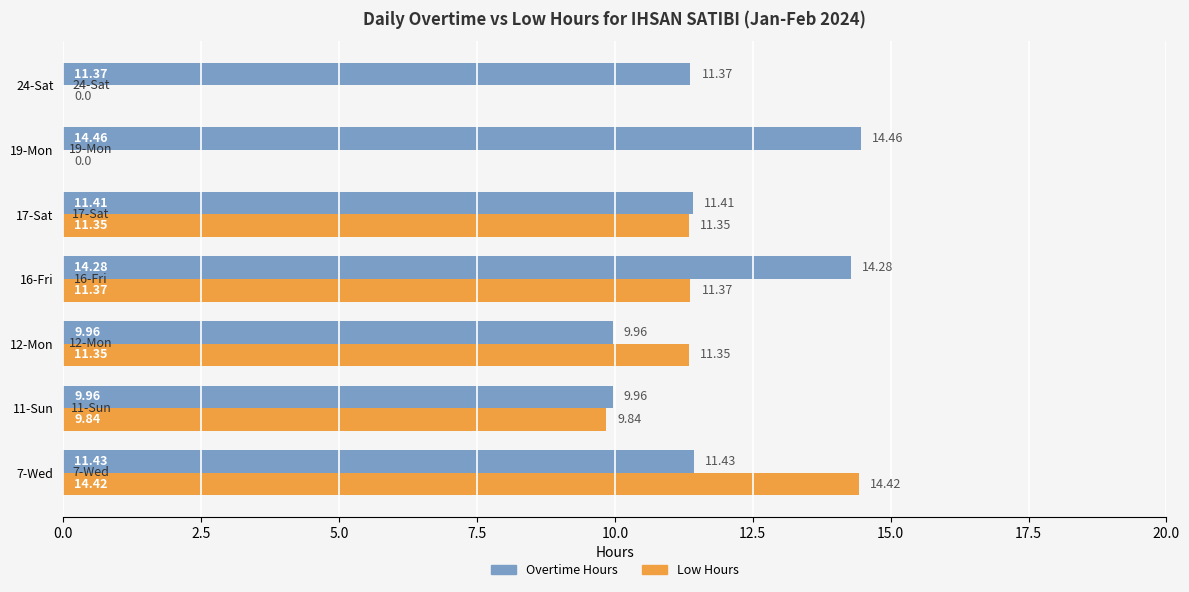

Is the value of Overtime Hours at 12-Mon greater than the value of Low Hours at 7-Wed?

No